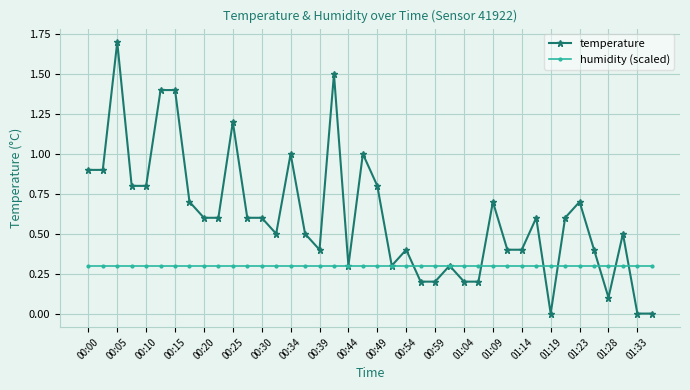

Which series has the largest range (max minus min)?

temperature